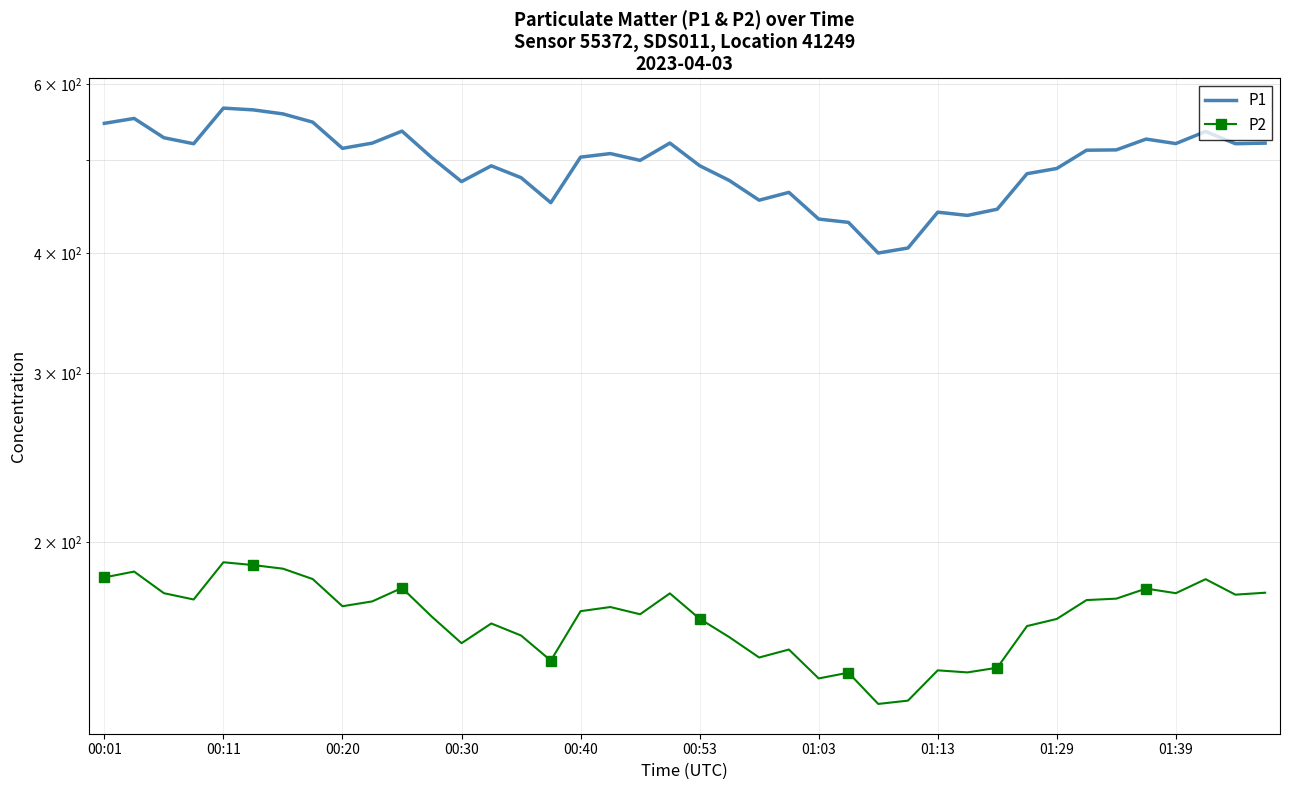

List the series in order of their peak value, lowest first.

P2, P1